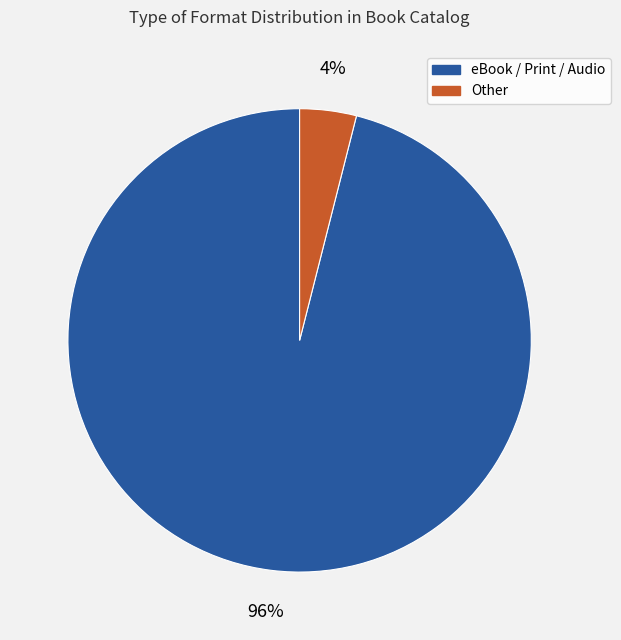

To the nearest percent, what is the average slice percentage?

50%